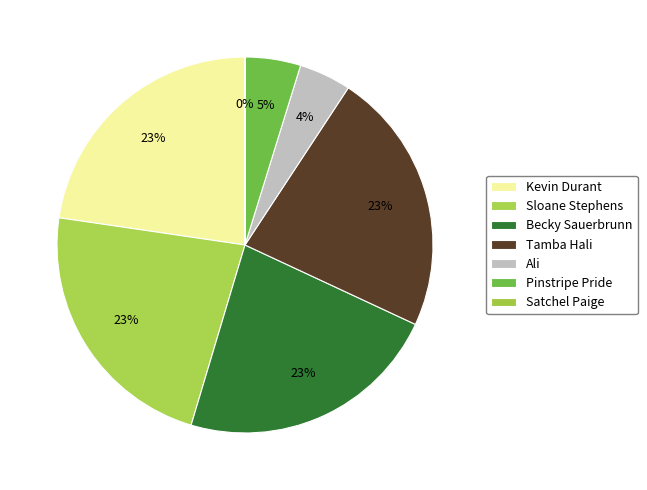

Which has a higher value, Becky Sauerbrunn or Tamba Hali?

Tamba Hali